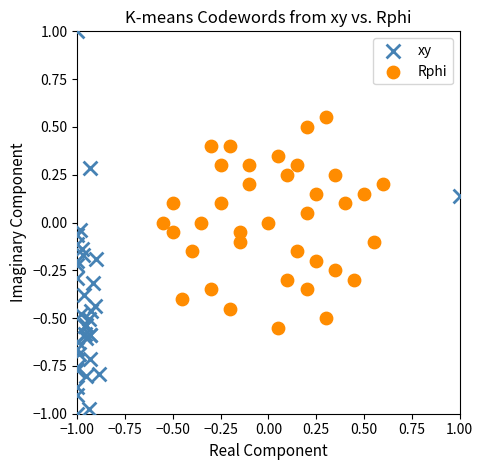

Which series contains the highest Y value?

xy